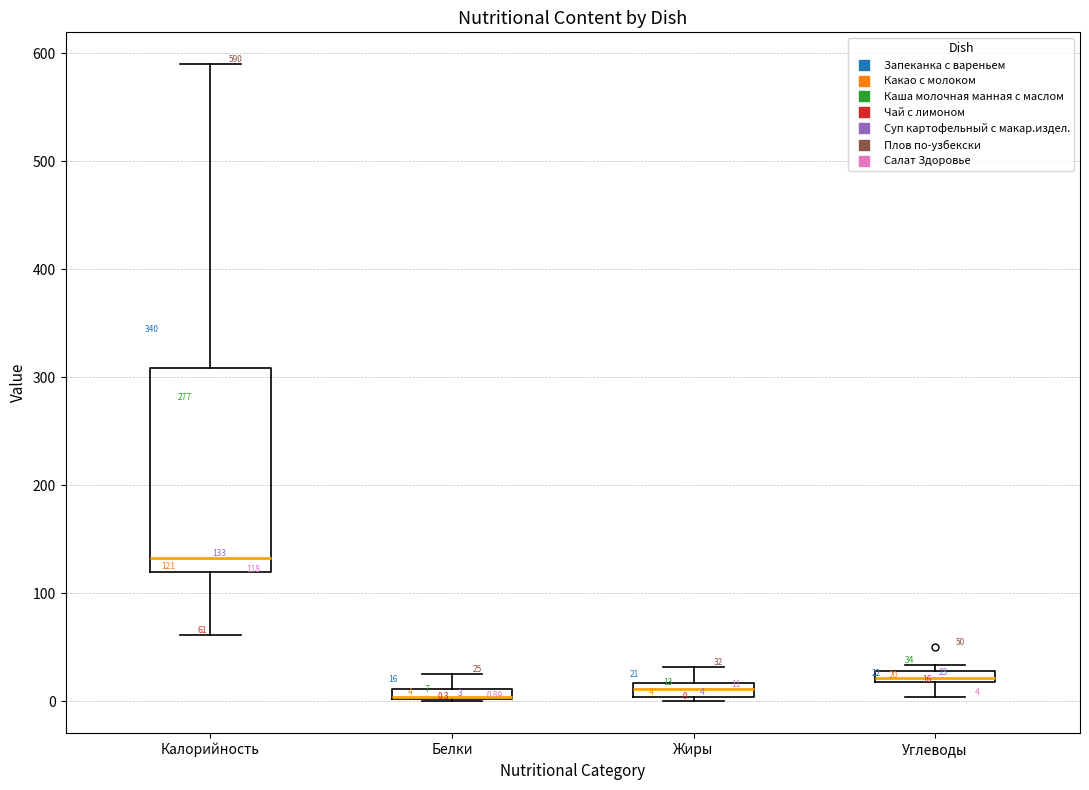

Comparing the boxes themselves (not the whiskers), which one is the tallest?

Калорийность